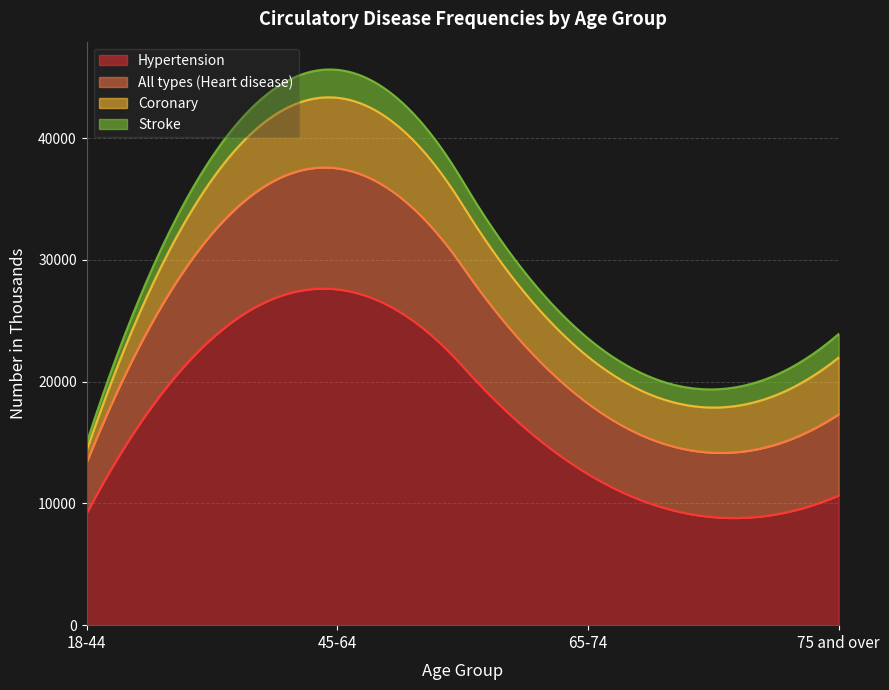

At 45-64, list the series in order from largest to smallest.

Hypertension, All types (Heart disease), Coronary, Stroke